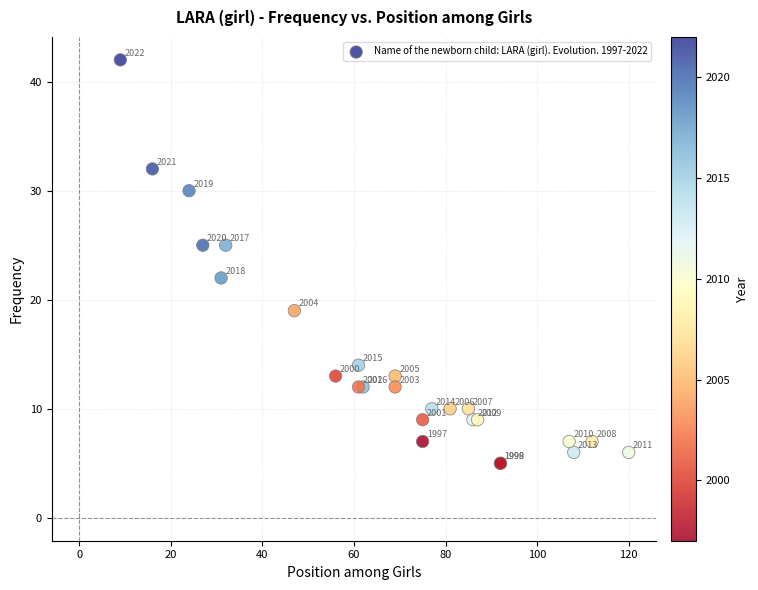

What Y value in the scatter plot is closest to 23?

22